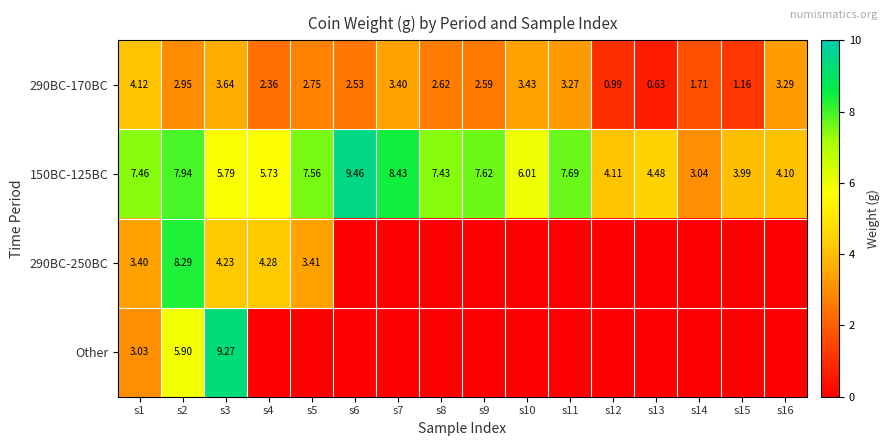

How many positive values does the Other series have?

3